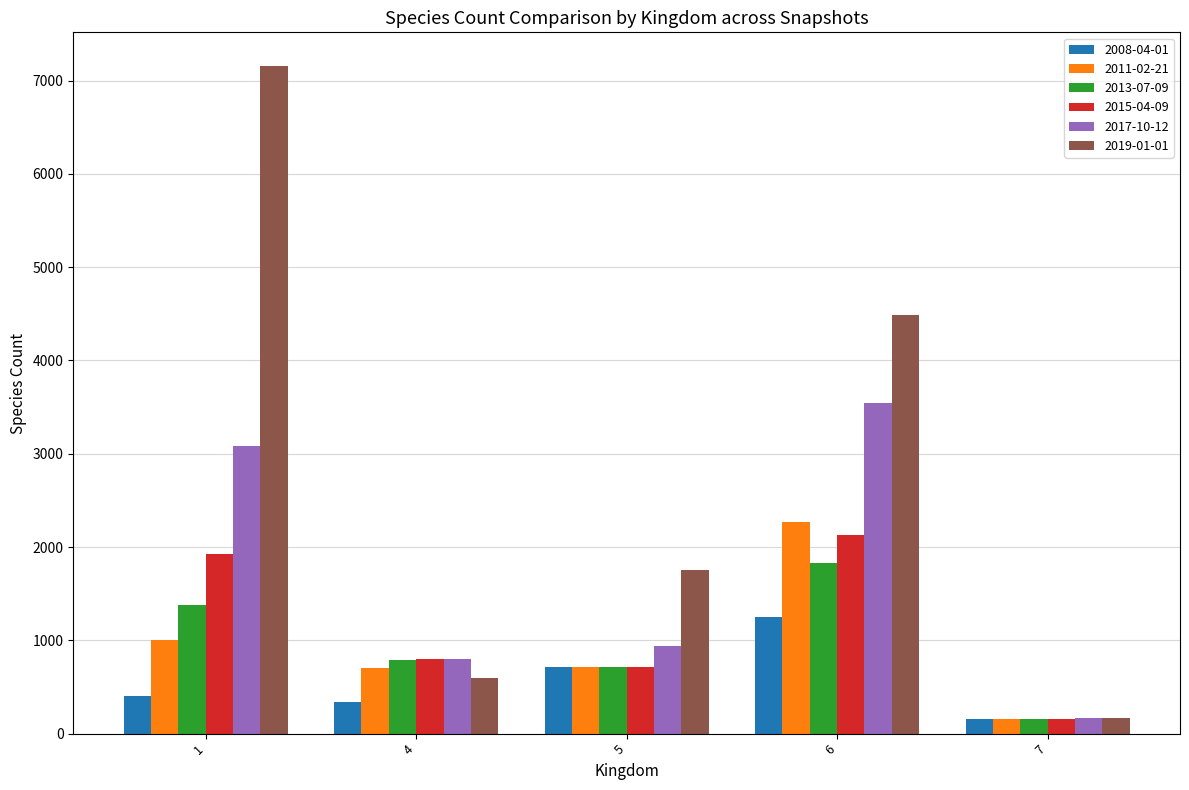

Are the bars horizontal?

No